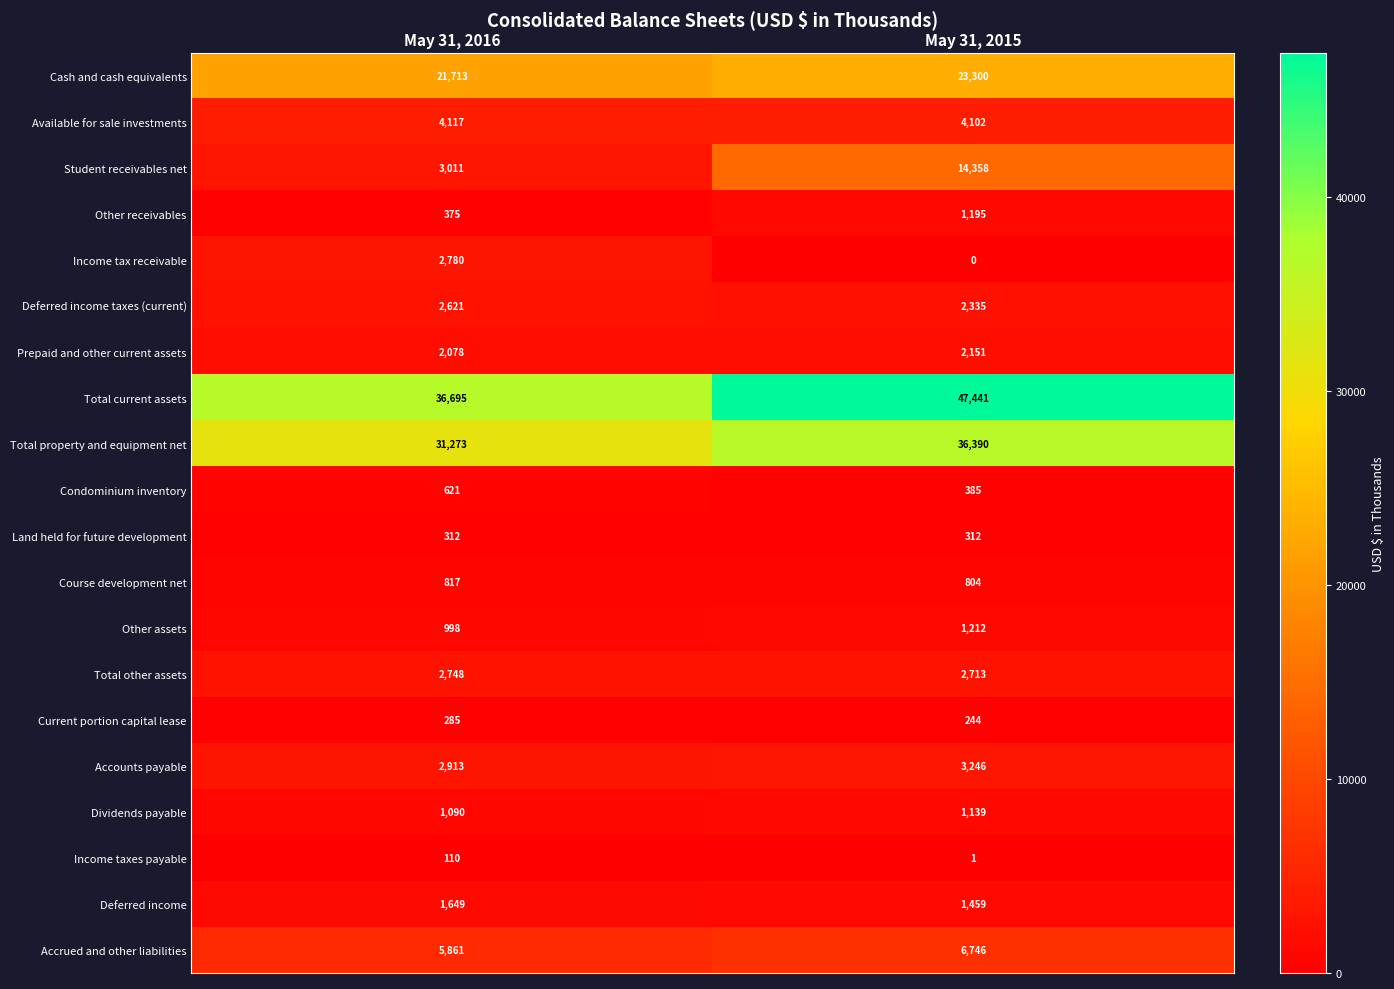

Which series changed the most between May 31, 2016 and May 31, 2015?

Student receivables net